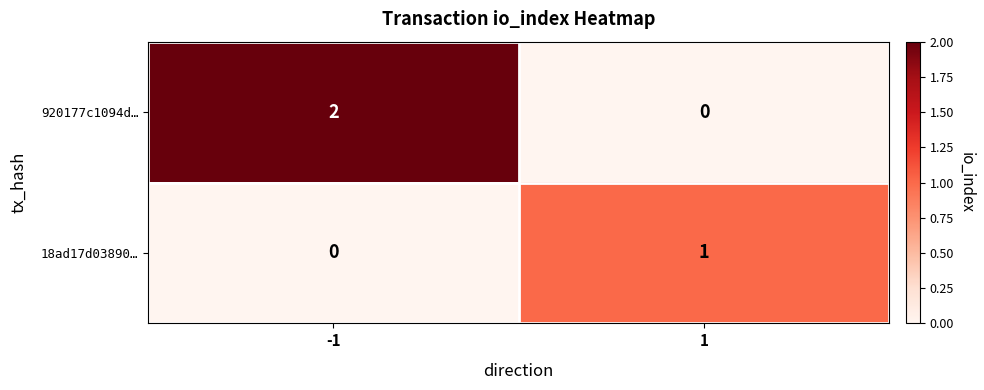

Between -1 and 1, which series saw the biggest shift?

920177c1094d…